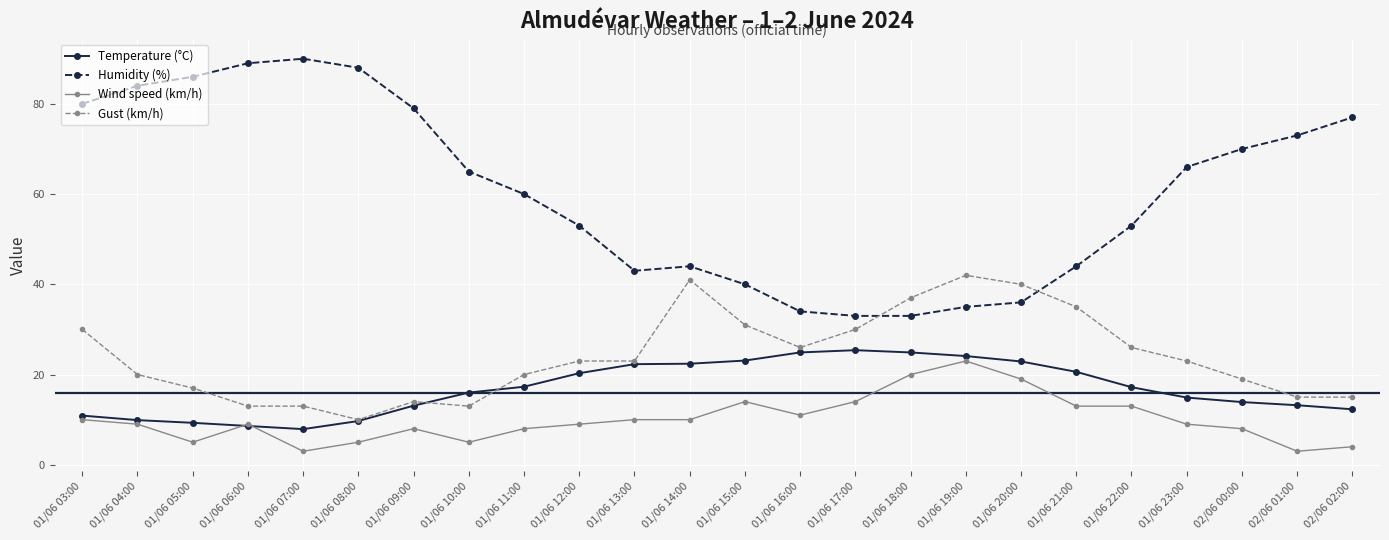

What is the label of the 22nd point from the left?

02/06 00:00